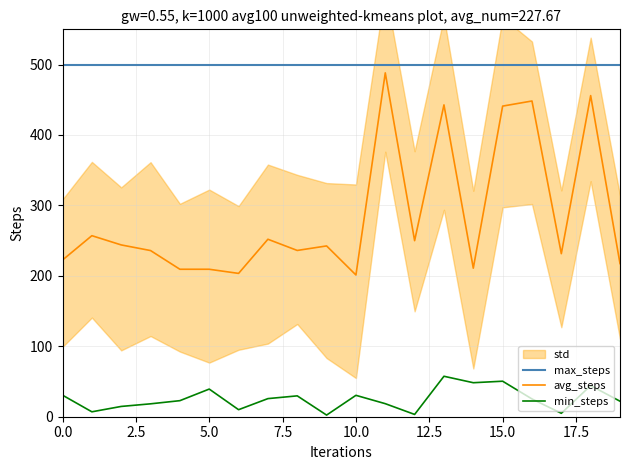

What position from the right is 13?

7